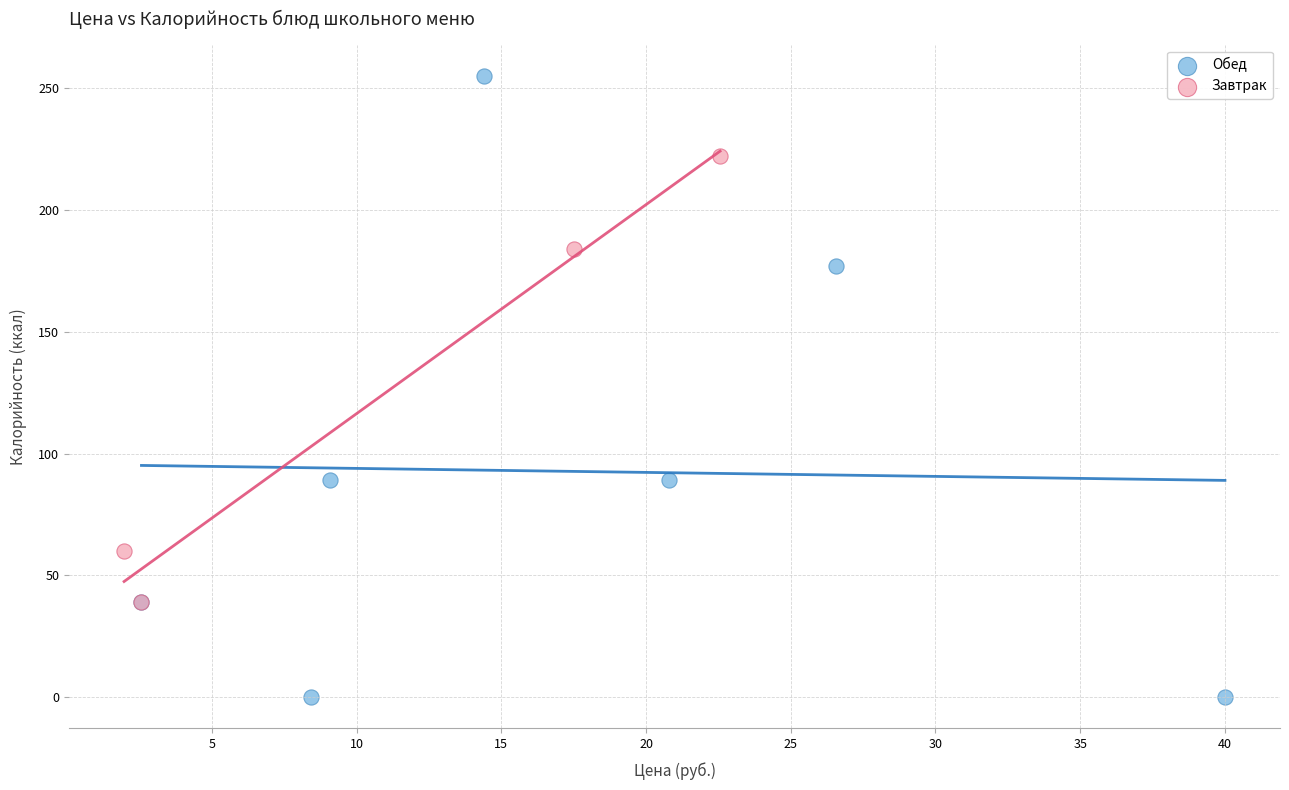

Which series reaches the minimum Y coordinate?

Обед